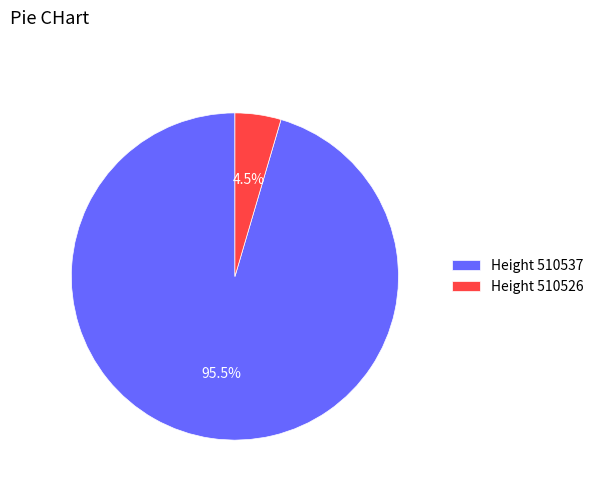

Which category has the smallest portion of the pie?

Height 510526